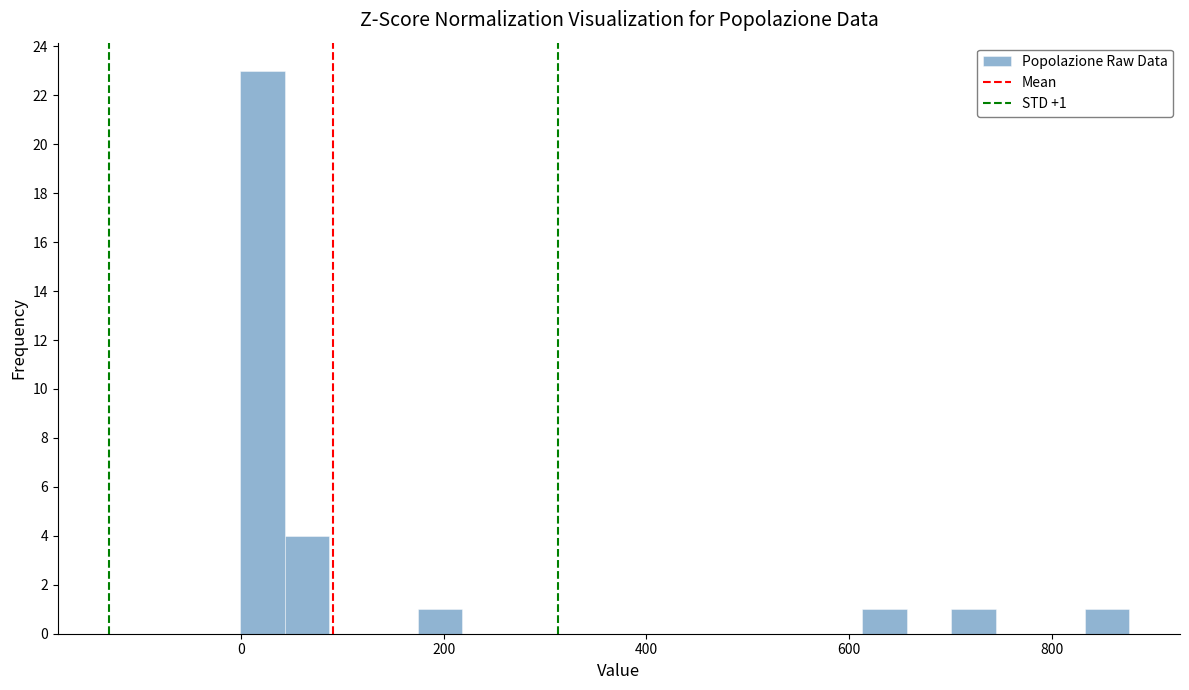

Around what value on the x-axis is the tallest bar? Give the approximate position of its centre, as read against the axis.

20